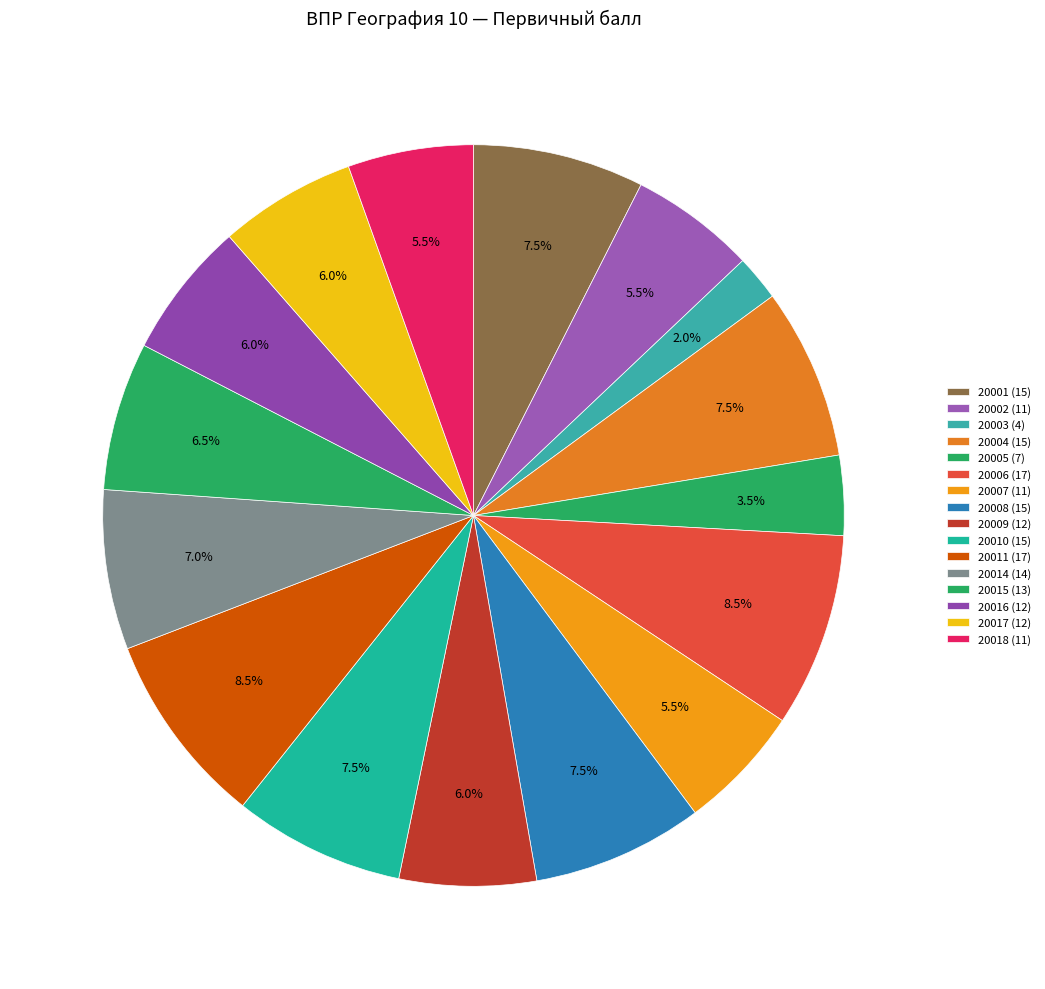

What is the total percentage of 20018 and 20003?

7.5%